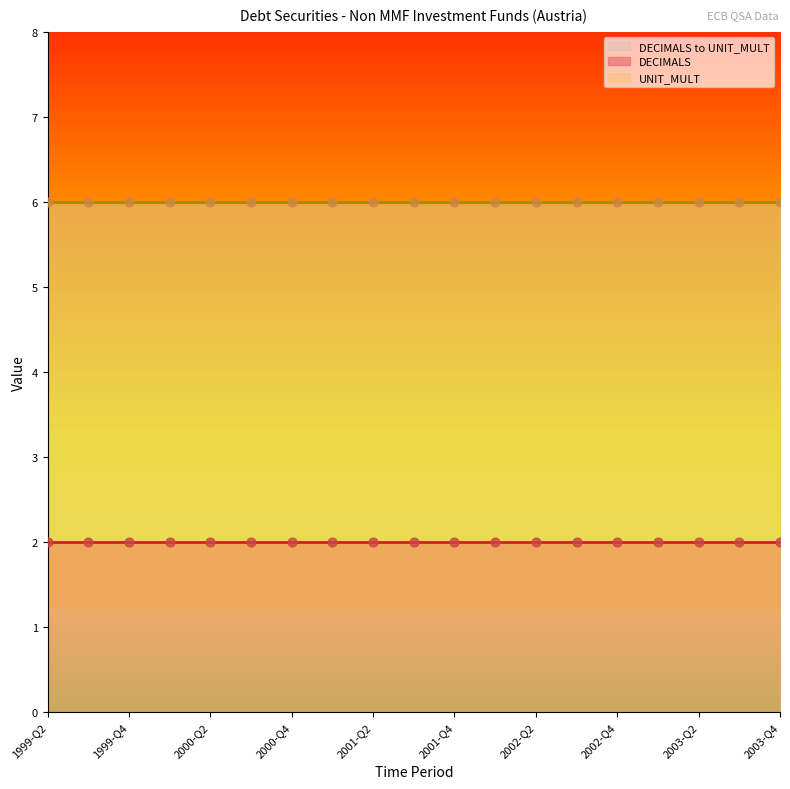

At how many categories does at least one series exceed 4?

19